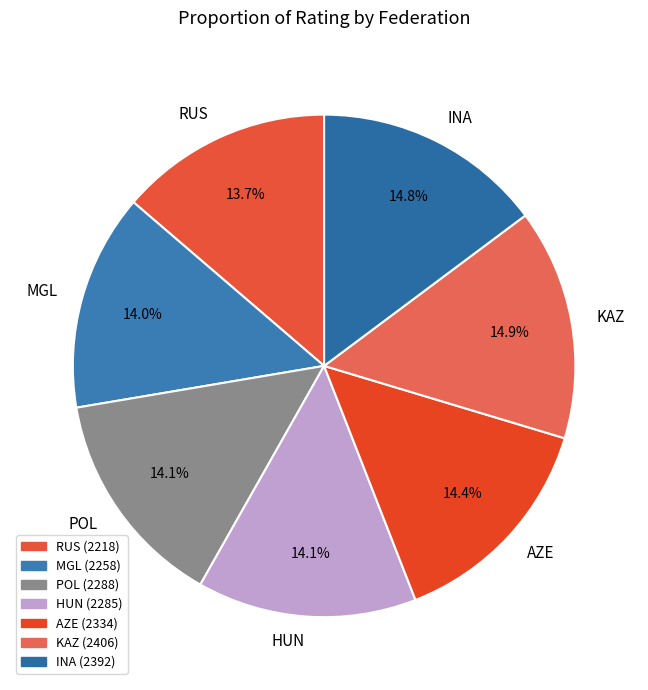

What percentage is NOT represented by RUS?

86.3%